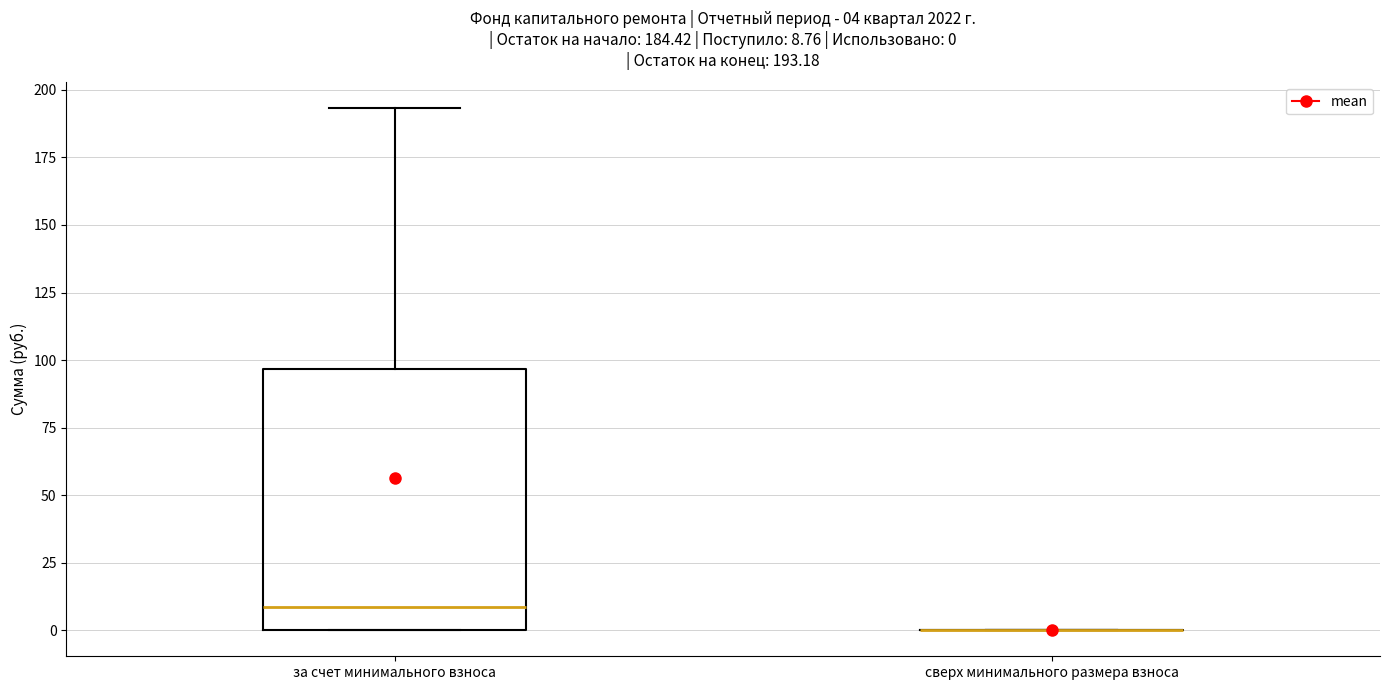

Comparing the boxes themselves (not the whiskers), which one is the tallest?

за счет минимального взноса